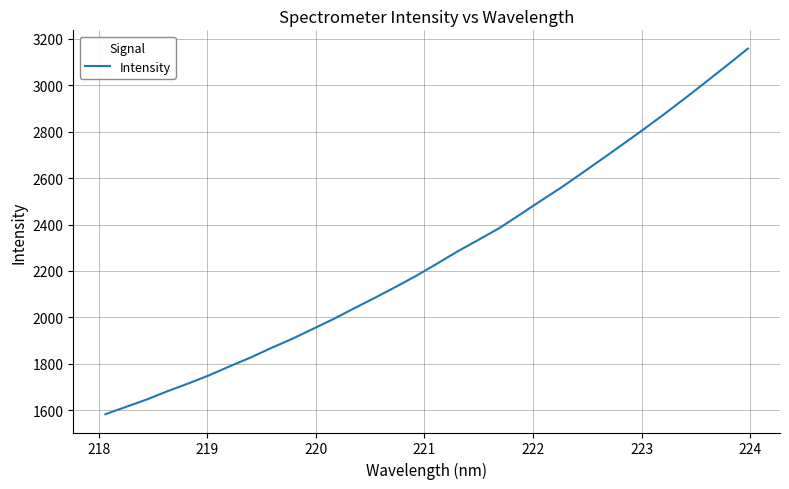

Does the chart have visible grid lines?

Yes